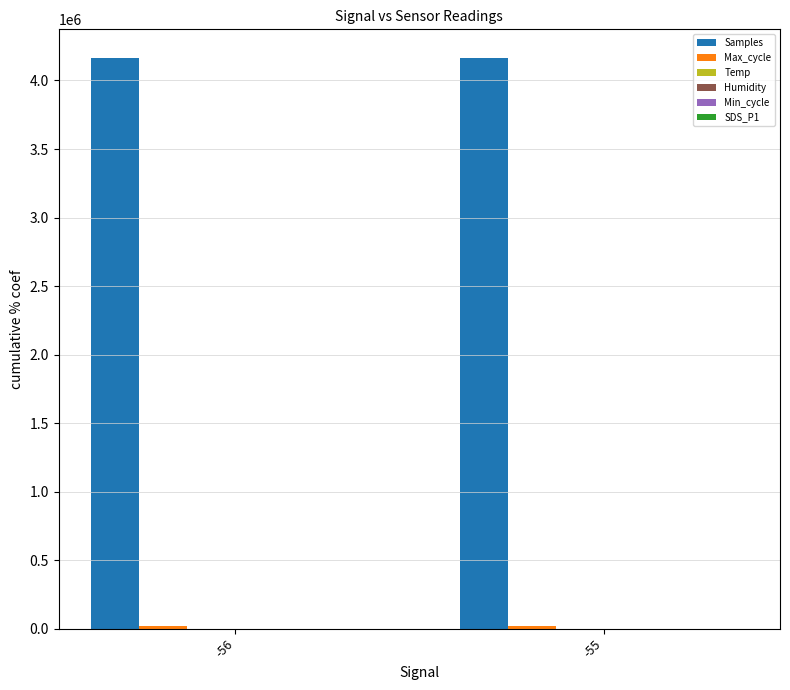

The value of Samples at -56 is 4164783.7. True or false?

True